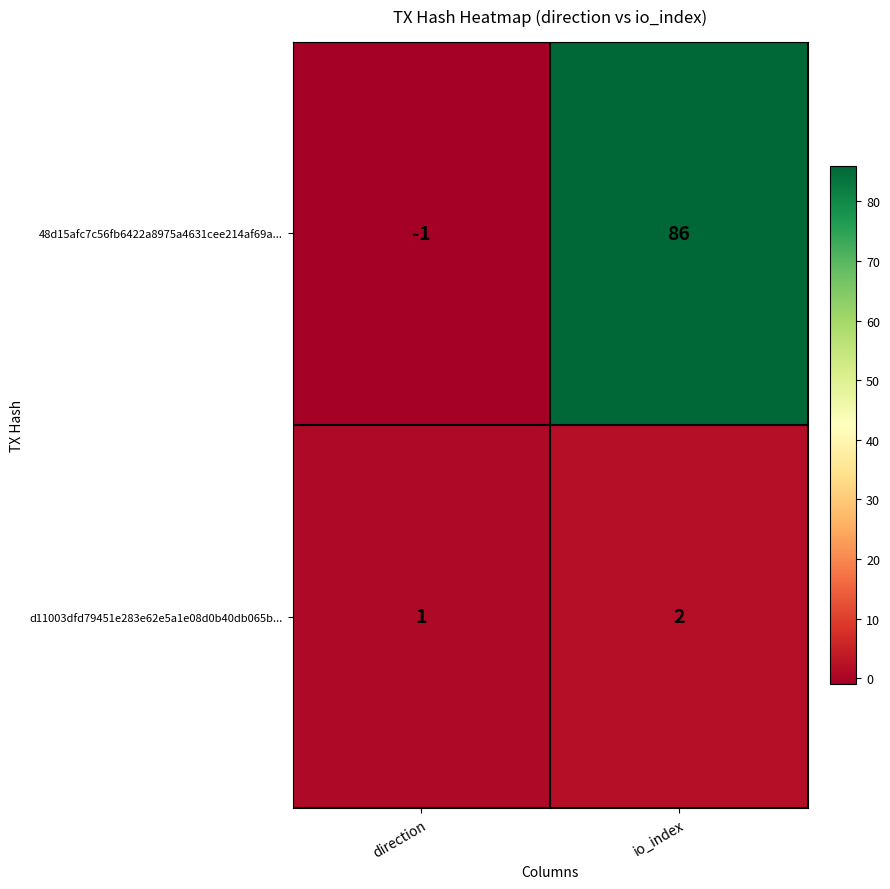

Rank the series at direction from lowest to highest value.

48d15afc7c56fb6422a8975a4631cee214af69a..., d11003dfd79451e283e62e5a1e08d0b40db065b...